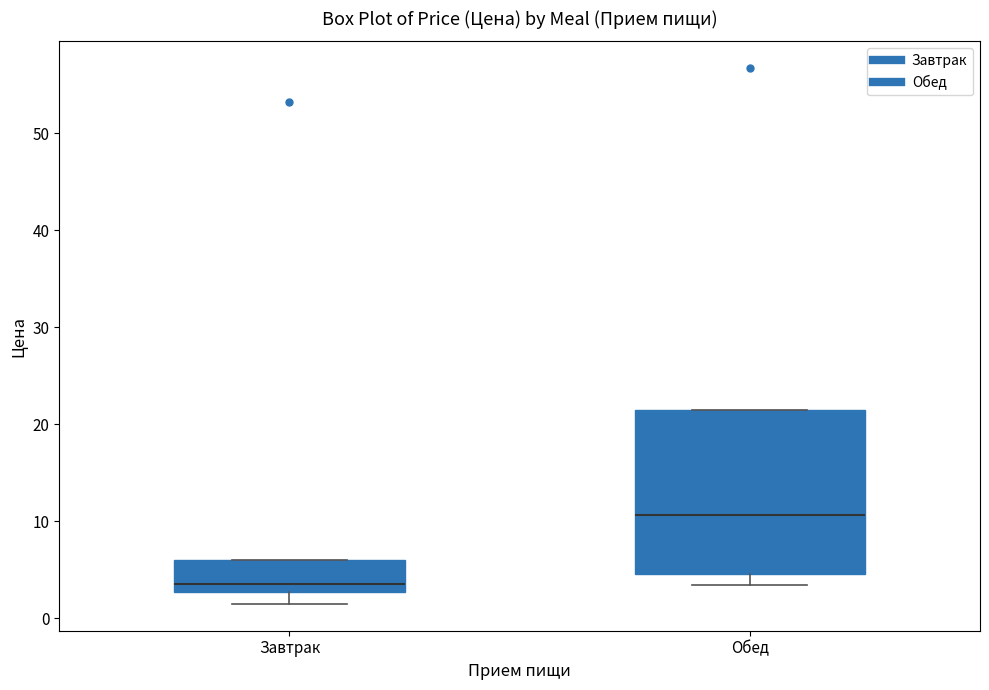

Reading left to right, transcribe this box plot: for each box, give where its median line is, the range the box spans, and where its two whiskers end, as read against the y-axis. The values are not printed on the chart, so give them approximately, as read against the axis.

Завтрак: median 4, box 3 to 6, whiskers 2 to 6
Обед: median 11, box 5 to 22, whiskers 4 to 22